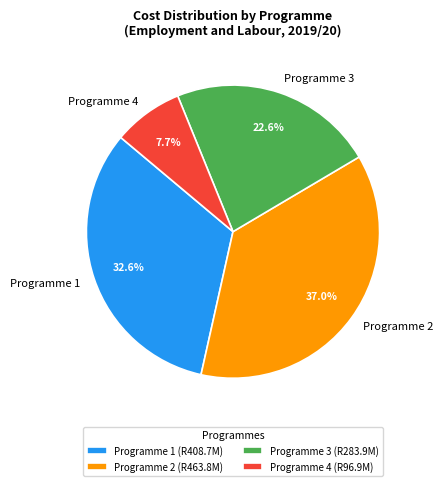

To the nearest percent, what is the difference between the largest and smallest slice percentages?

29%